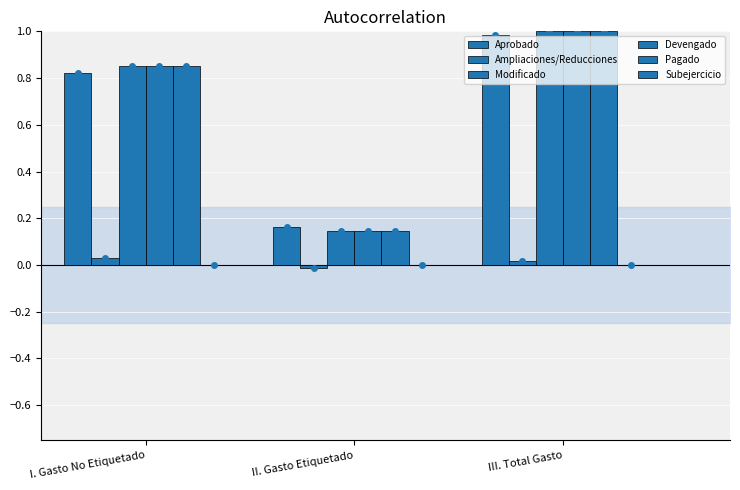

Reading right to left, list all the values displayed in this chart.

Aprobado: III. Total Gasto=1.0	II. Gasto Etiquetado=0.2	I. Gasto No Etiquetado=0.8
Ampliaciones/Reducciones: III. Total Gasto=0.0	II. Gasto Etiquetado=-0.0	I. Gasto No Etiquetado=0.0
Modificado: III. Total Gasto=1.0	II. Gasto Etiquetado=0.1	I. Gasto No Etiquetado=0.9
Devengado: III. Total Gasto=1.0	II. Gasto Etiquetado=0.1	I. Gasto No Etiquetado=0.9
Pagado: III. Total Gasto=1.0	II. Gasto Etiquetado=0.1	I. Gasto No Etiquetado=0.9
Subejercicio: III. Total Gasto=0.0	II. Gasto Etiquetado=0.0	I. Gasto No Etiquetado=0.0